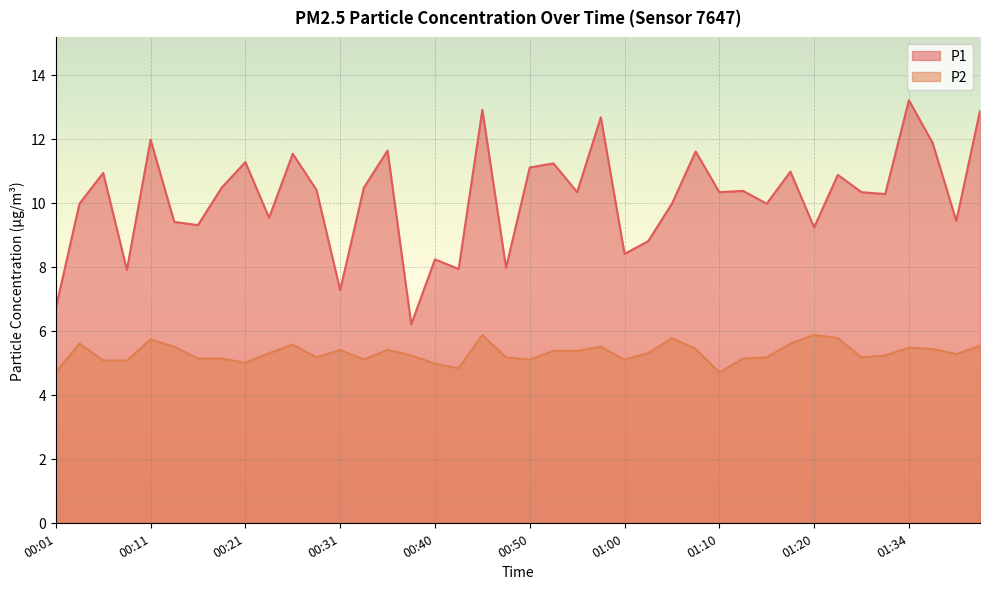

What is the smallest value displayed?

4.7